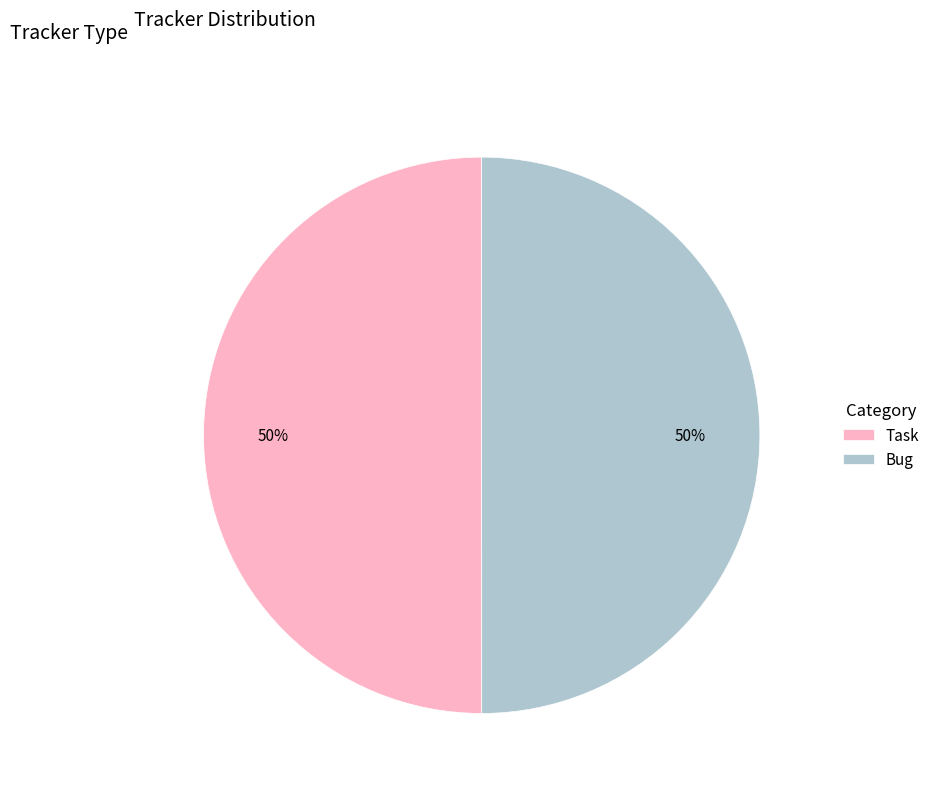

The Bug slice represents 39% of the pie. True or false?

False